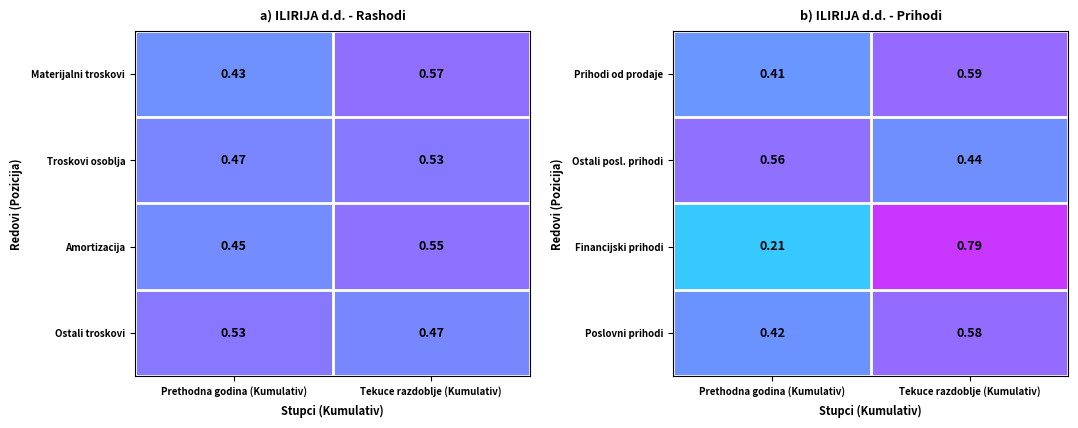

Rank the categories by Financijski prihodi value from lowest to highest.

Prethodna godina (Kumulativ), Tekuce razdoblje (Kumulativ)